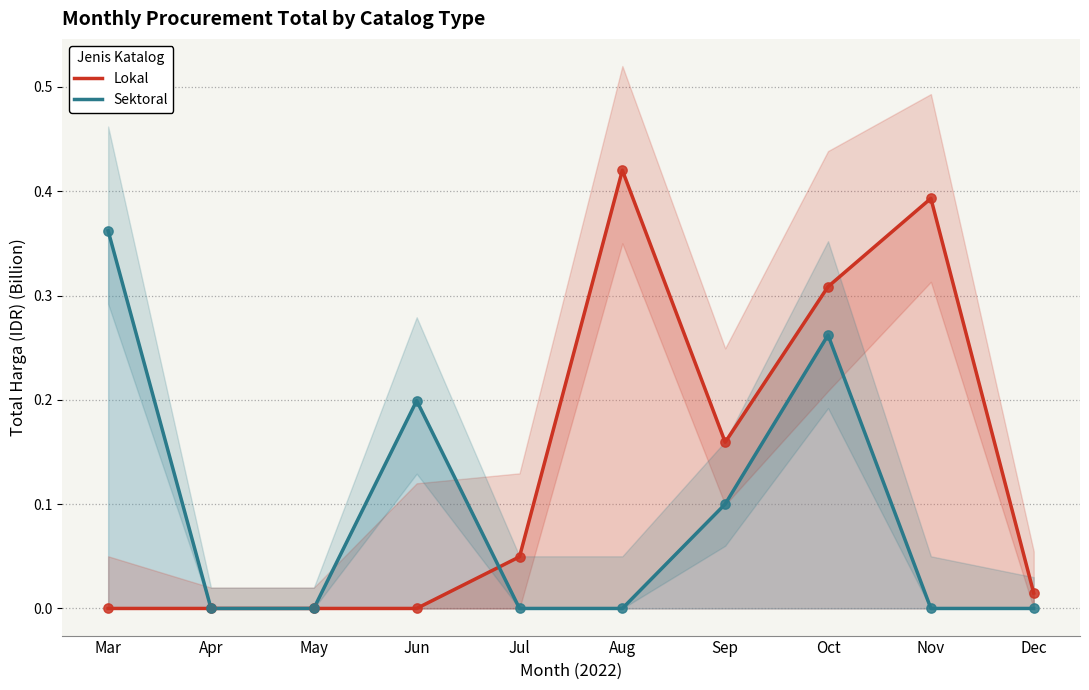

What are all the series names shown in the legend?

Lokal, Sektoral